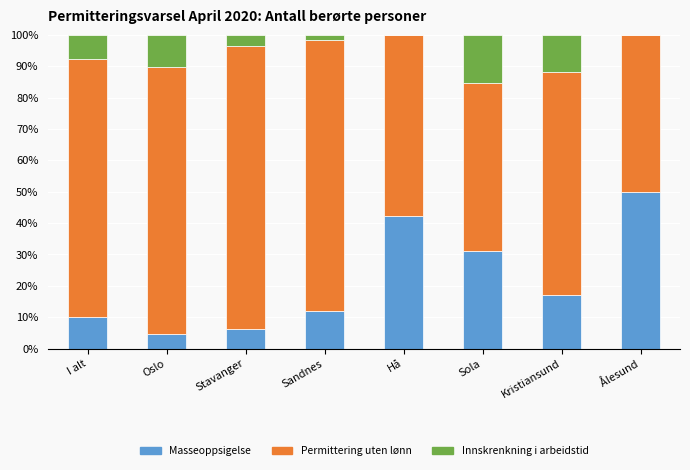

What is the total value across all series at Oslo?

100.0